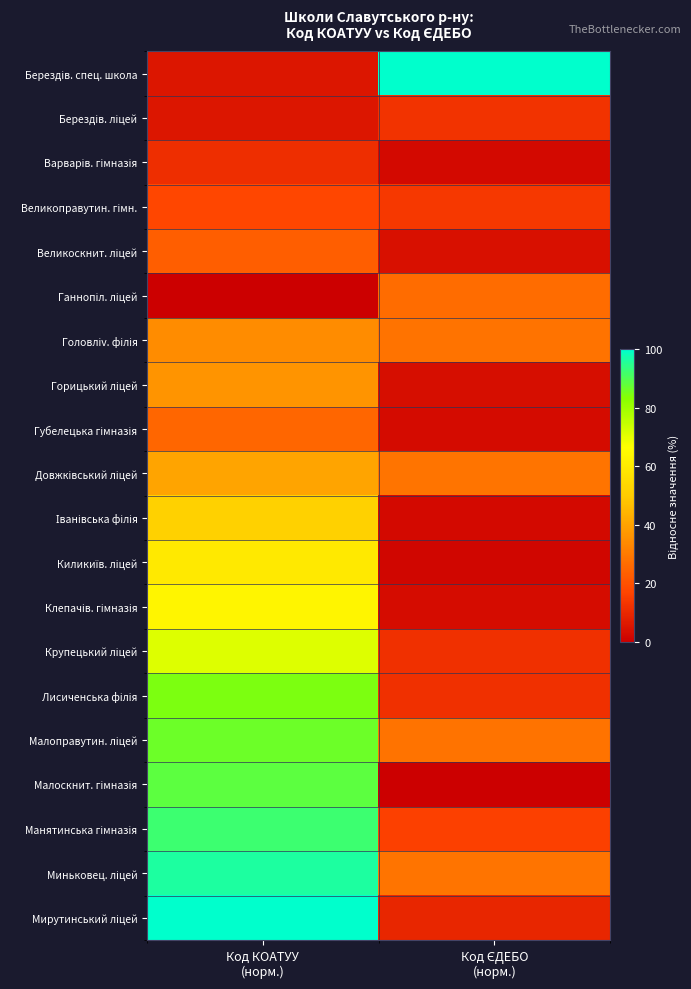

List the series in order of their peak value, lowest first.

Варварів. гімназія, Берездів. ліцей, Великоправутин. гімн., Великоскнит. ліцей, Губелецька гімназія, Ганнопіл. ліцей, Головліv. філія, Горицький ліцей, Довжківський ліцей, Іванівська філія, Киликиїв. ліцей, Клепачів. гімназія, Крупецький ліцей, Лисиченська філія, Малоправутин. ліцей, Малоскнит. гімназія, Манятинська гімназія, Миньковец. ліцей, Берездів. спец. школа, Мирутинський ліцей